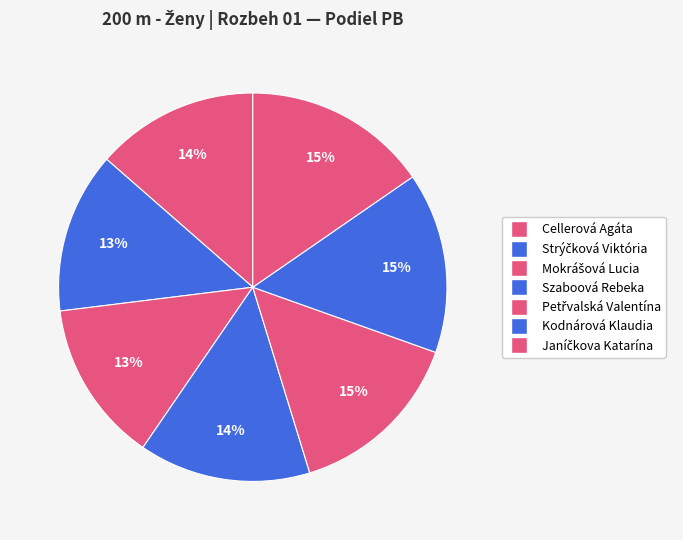

To the nearest percent, what is the difference between the largest and smallest slice percentages?

2%